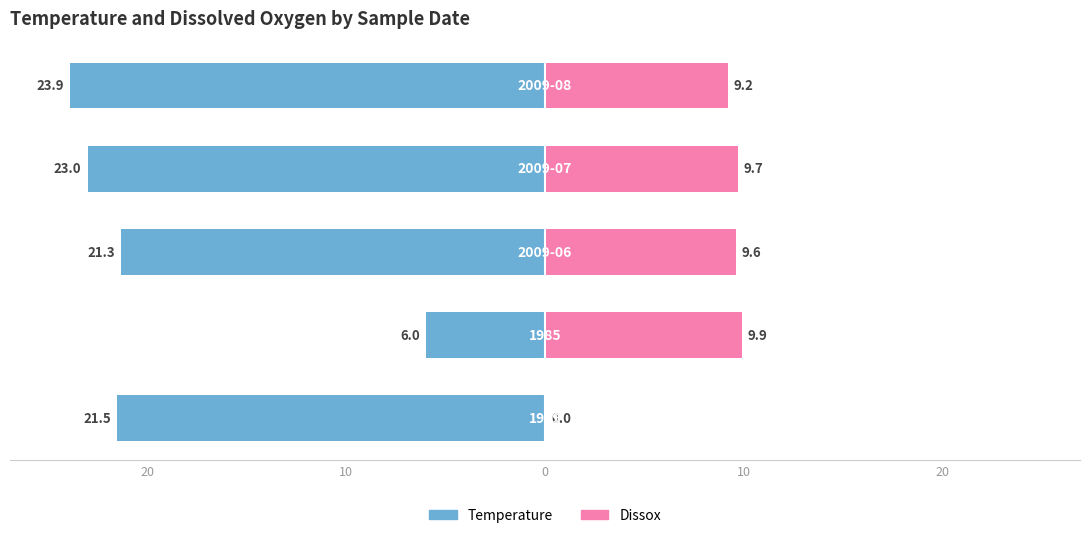

What is the value of the Dissox bar at the 3rd from the left?

9.6